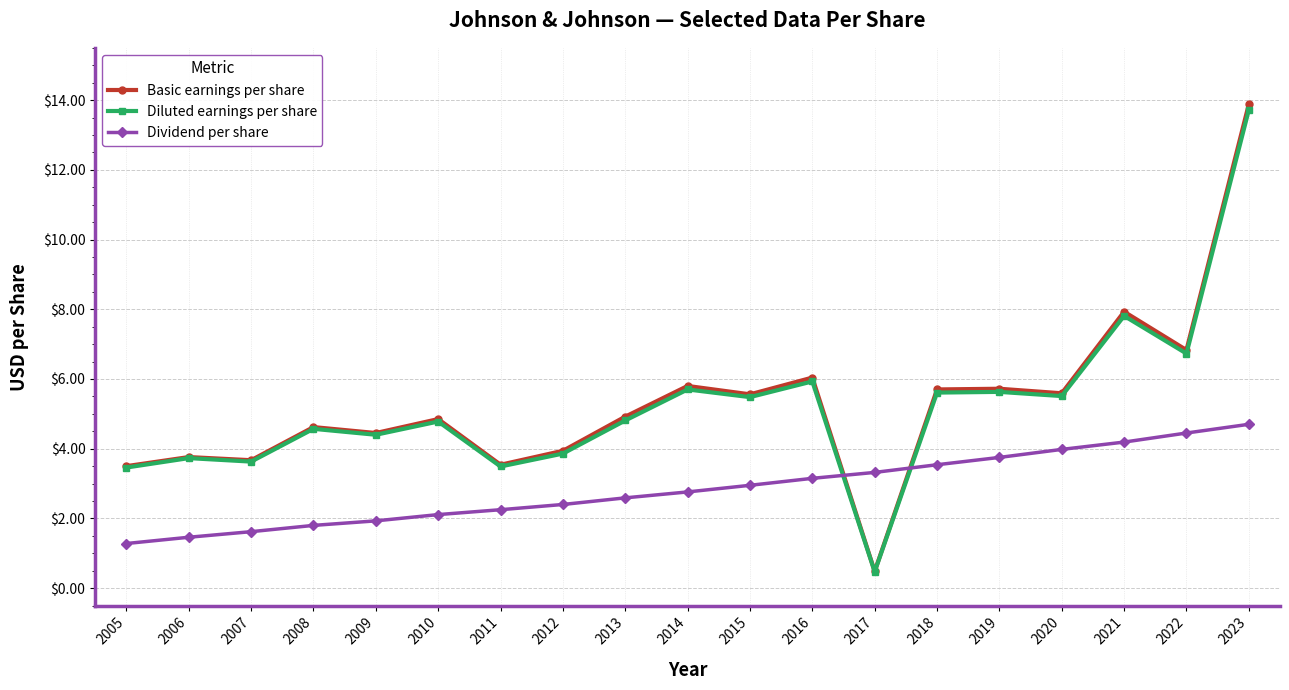

Where do Dividend per share and Basic earnings per share first cross each other?

2016 and 2017